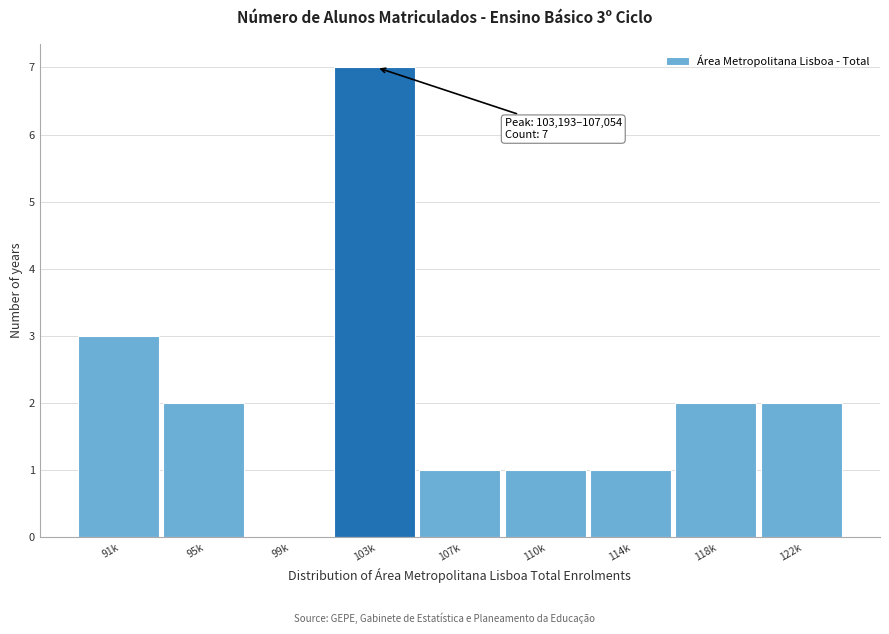

Reading left to right, transcribe all the data shown in this chart.

91k=3	95k=2	99k=0	103k=7	107k=1	110k=1	114k=1	118k=2	122k=2